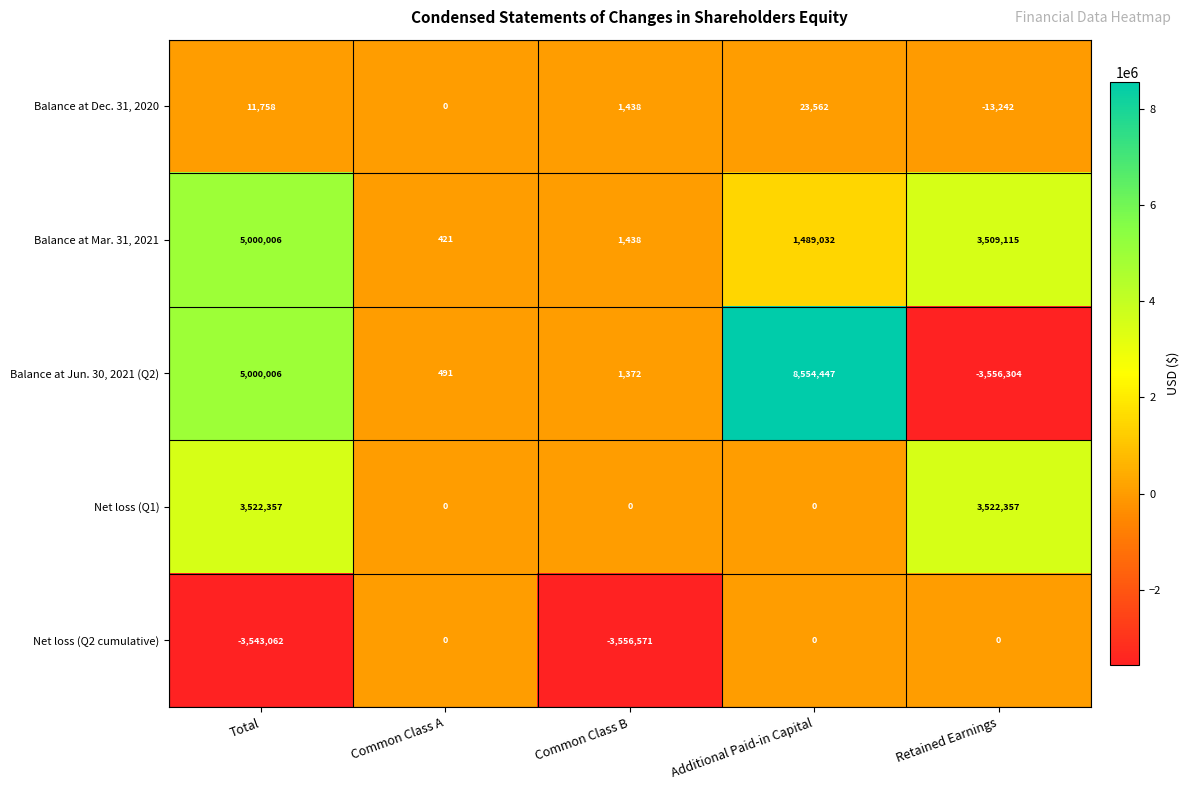

Reading left to right, extract all data points from this chart.

Balance at Dec. 31, 2020: 11758	0	1438	23562	-13242
Balance at Mar. 31, 2021: 5000006	421	1438	1489032	3509115
Balance at Jun. 30, 2021 (Q2): 5000006	491	1372	8554447	-3556304
Net loss (Q1): 3522357	0	0	0	3522357
Net loss (Q2 cumulative): -3543062	0	-3556571	0	0